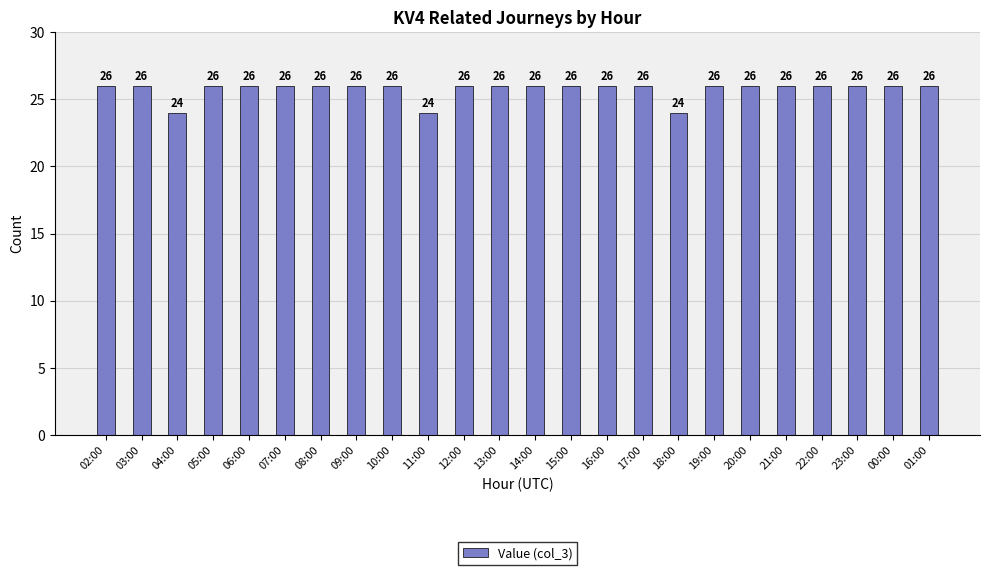

True or false: the data shows 14 at 16:00.

False